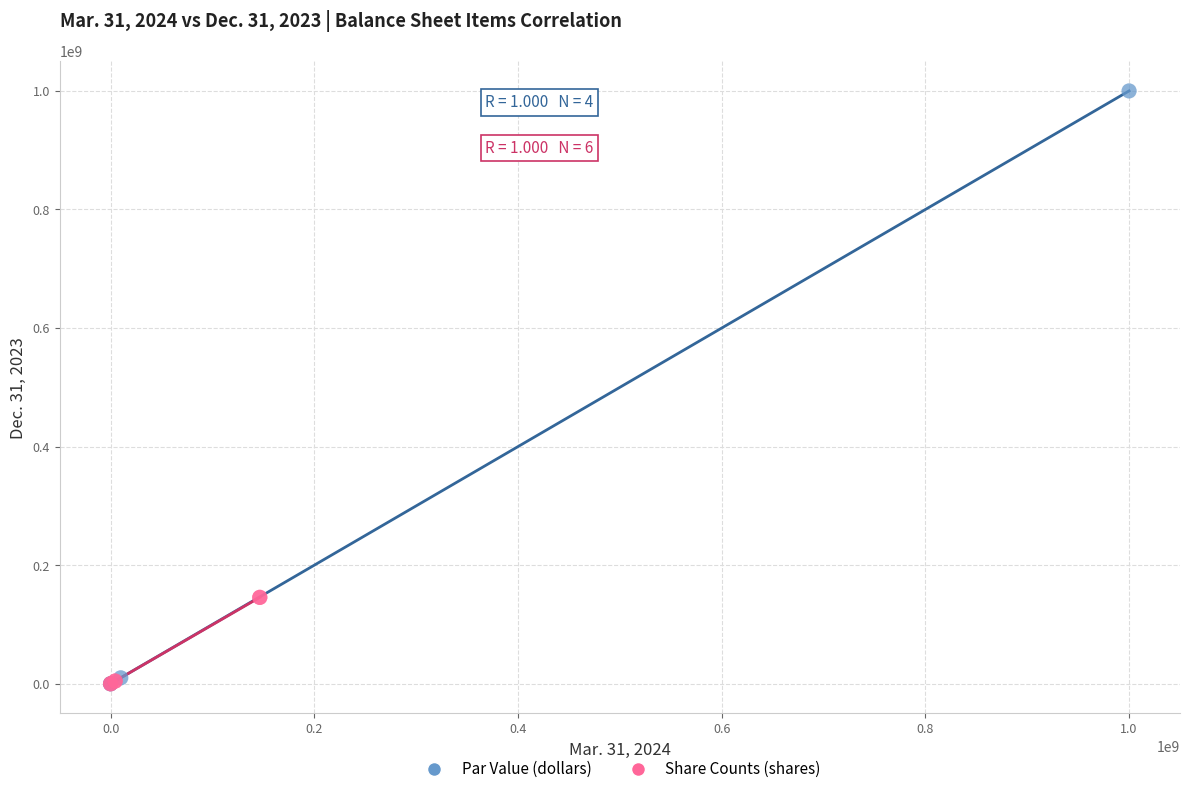

Which series has the largest Y range (max minus min)?

Par Value (dollars)